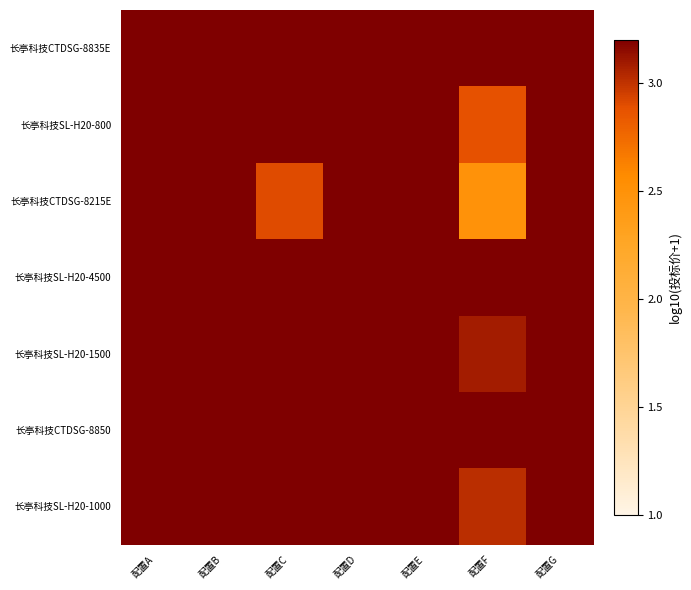

Which category has the highest value across all series?

配置A